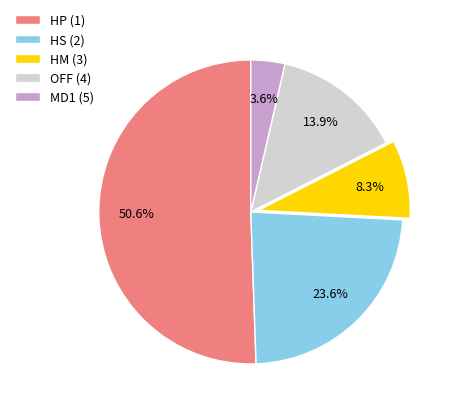

Count the number of slices in the pie.

5